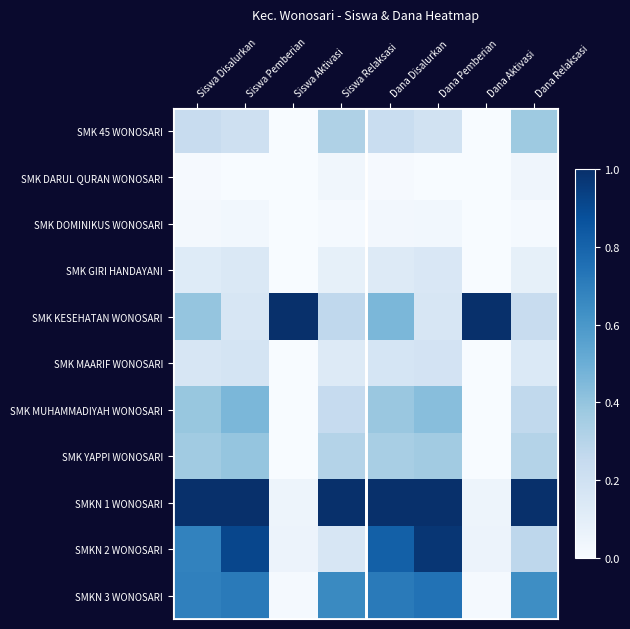

Reading left to right, transcribe all the data shown in this chart.

SMK 45 WONOSARI: Siswa Disalurkan=0.2	Siswa Pemberian=0.2	Siswa Aktivasi=0.0	Siswa Relaksasi=0.3	Dana Disalurkan=0.2	Dana Pemberian=0.2	Dana Aktivasi=0.0	Dana Relaksasi=0.4
SMK DARUL QURAN WONOSARI: Siswa Disalurkan=0.0	Siswa Pemberian=0.0	Siswa Aktivasi=0.0	Siswa Relaksasi=0.0	Dana Disalurkan=0.0	Dana Pemberian=0.0	Dana Aktivasi=0.0	Dana Relaksasi=0.0
SMK DOMINIKUS WONOSARI: Siswa Disalurkan=0.0	Siswa Pemberian=0.0	Siswa Aktivasi=0.0	Siswa Relaksasi=0.0	Dana Disalurkan=0.0	Dana Pemberian=0.0	Dana Aktivasi=0.0	Dana Relaksasi=0.0
SMK GIRI HANDAYANI: Siswa Disalurkan=0.1	Siswa Pemberian=0.1	Siswa Aktivasi=0.0	Siswa Relaksasi=0.1	Dana Disalurkan=0.1	Dana Pemberian=0.1	Dana Aktivasi=0.0	Dana Relaksasi=0.1
SMK KESEHATAN WONOSARI: Siswa Disalurkan=0.4	Siswa Pemberian=0.2	Siswa Aktivasi=1.0	Siswa Relaksasi=0.3	Dana Disalurkan=0.5	Dana Pemberian=0.2	Dana Aktivasi=1.0	Dana Relaksasi=0.2
SMK MAARIF WONOSARI: Siswa Disalurkan=0.2	Siswa Pemberian=0.2	Siswa Aktivasi=0.0	Siswa Relaksasi=0.1	Dana Disalurkan=0.2	Dana Pemberian=0.2	Dana Aktivasi=0.0	Dana Relaksasi=0.1
SMK MUHAMMADIYAH WONOSARI: Siswa Disalurkan=0.4	Siswa Pemberian=0.5	Siswa Aktivasi=0.0	Siswa Relaksasi=0.2	Dana Disalurkan=0.4	Dana Pemberian=0.4	Dana Aktivasi=0.0	Dana Relaksasi=0.3
SMK YAPPI WONOSARI: Siswa Disalurkan=0.4	Siswa Pemberian=0.4	Siswa Aktivasi=0.0	Siswa Relaksasi=0.3	Dana Disalurkan=0.3	Dana Pemberian=0.4	Dana Aktivasi=0.0	Dana Relaksasi=0.3
SMKN 1 WONOSARI: Siswa Disalurkan=1.0	Siswa Pemberian=1.0	Siswa Aktivasi=0.0	Siswa Relaksasi=1.0	Dana Disalurkan=1.0	Dana Pemberian=1.0	Dana Aktivasi=0.0	Dana Relaksasi=1.0
SMKN 2 WONOSARI: Siswa Disalurkan=0.7	Siswa Pemberian=0.9	Siswa Aktivasi=0.1	Siswa Relaksasi=0.2	Dana Disalurkan=0.8	Dana Pemberian=1.0	Dana Aktivasi=0.1	Dana Relaksasi=0.3
SMKN 3 WONOSARI: Siswa Disalurkan=0.7	Siswa Pemberian=0.7	Siswa Aktivasi=0.0	Siswa Relaksasi=0.7	Dana Disalurkan=0.7	Dana Pemberian=0.7	Dana Aktivasi=0.0	Dana Relaksasi=0.6